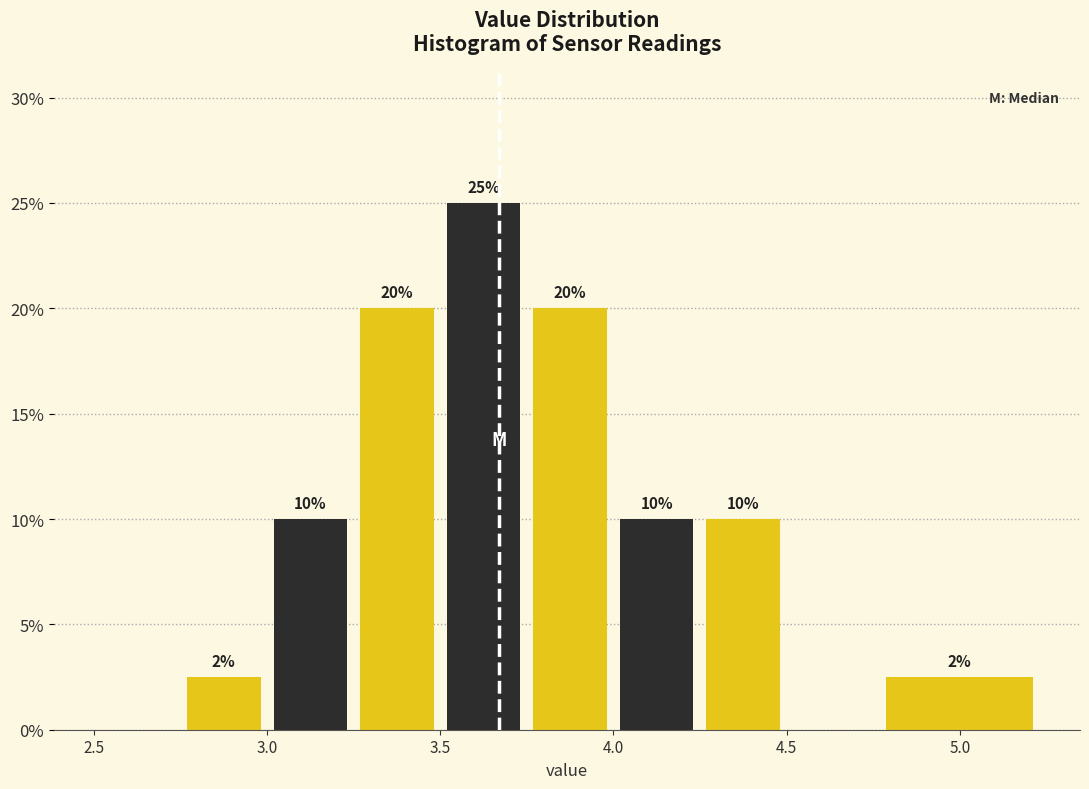

Which range on the x-axis has the tallest bar?

3.50 to 3.75